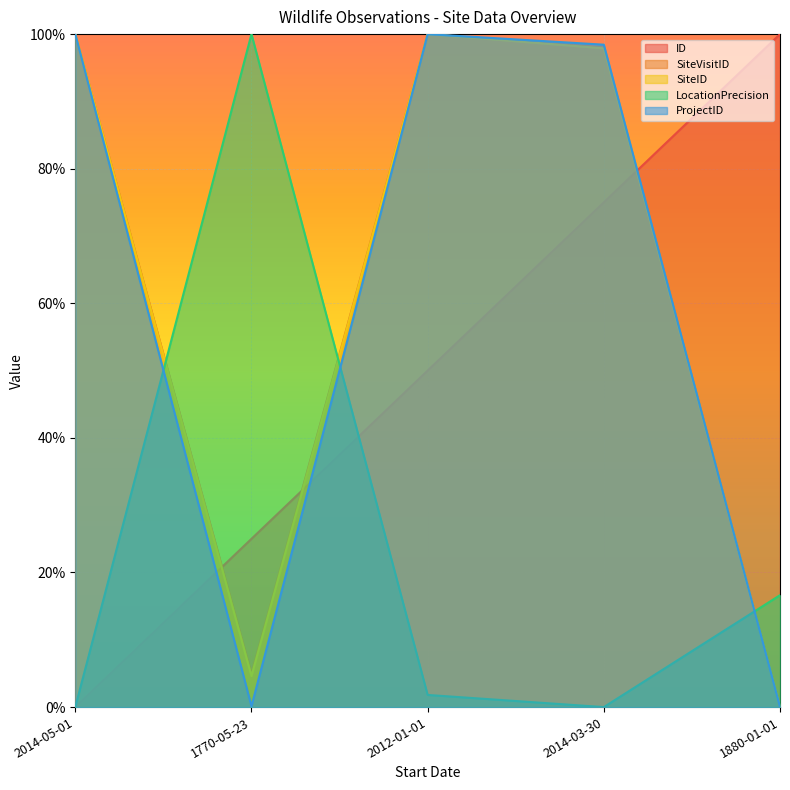

How many intersections are there between ProjectID and ID?

3